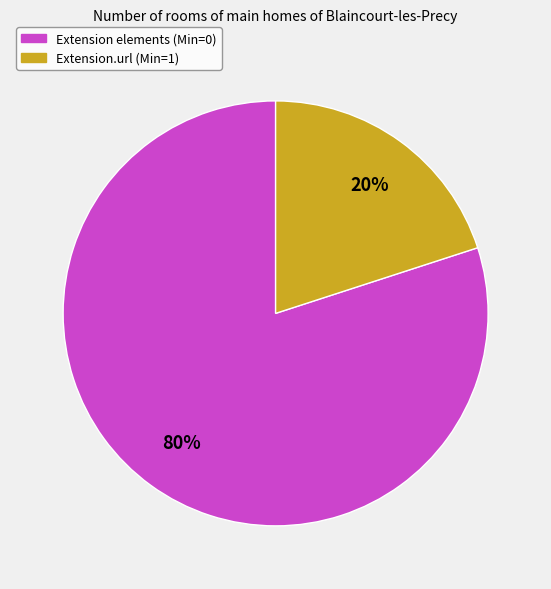

To the nearest percent, what is the difference between the largest and smallest slice percentages?

60%